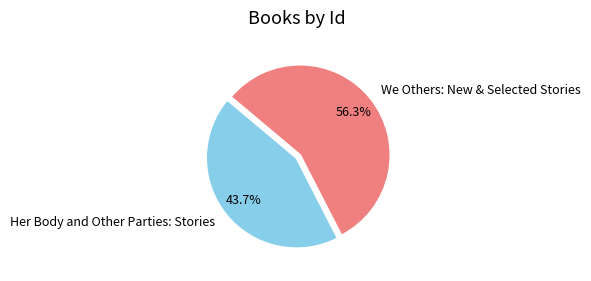

Is it true that We Others: New & Selected Stories is 71% of the pie?

False